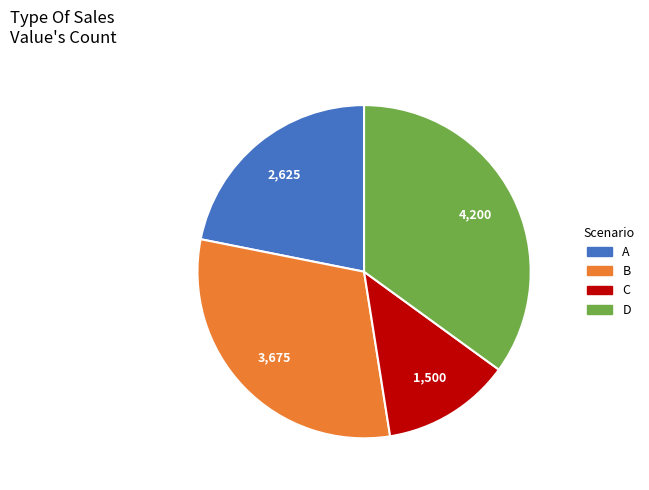

Which has a higher value, B or C?

B